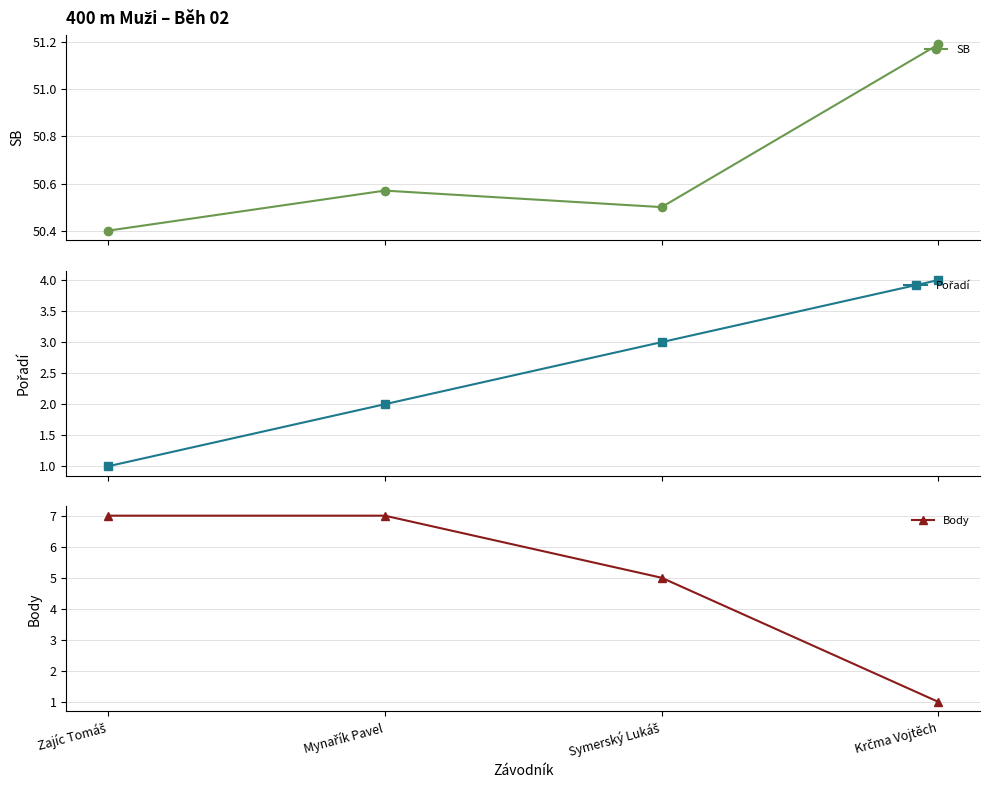

Where is Body nearest to the value 4?

Symerský Lukáš